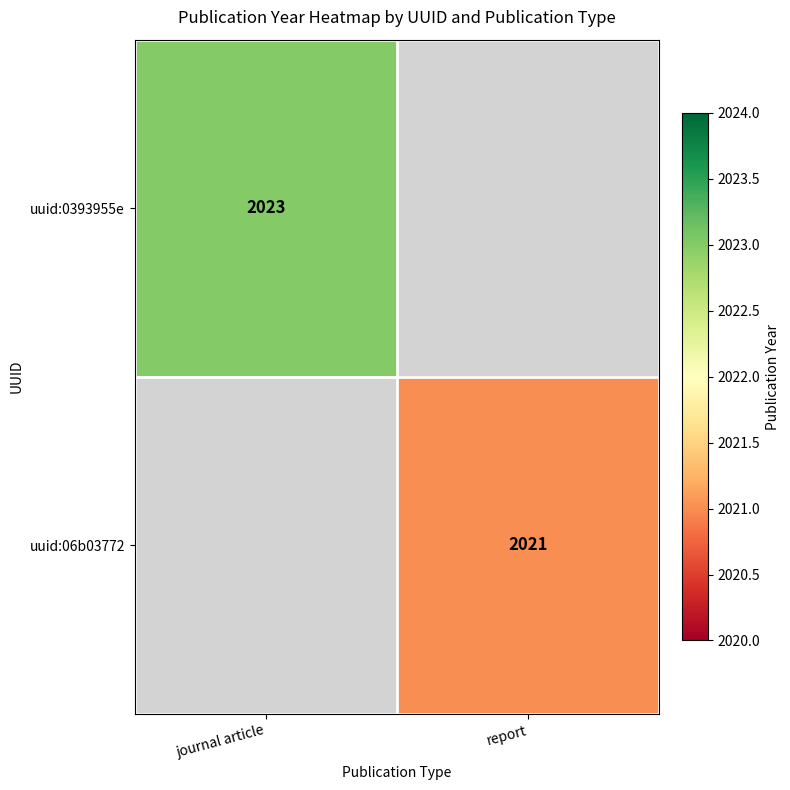

At which category does the chart reach its peak across all series?

journal article